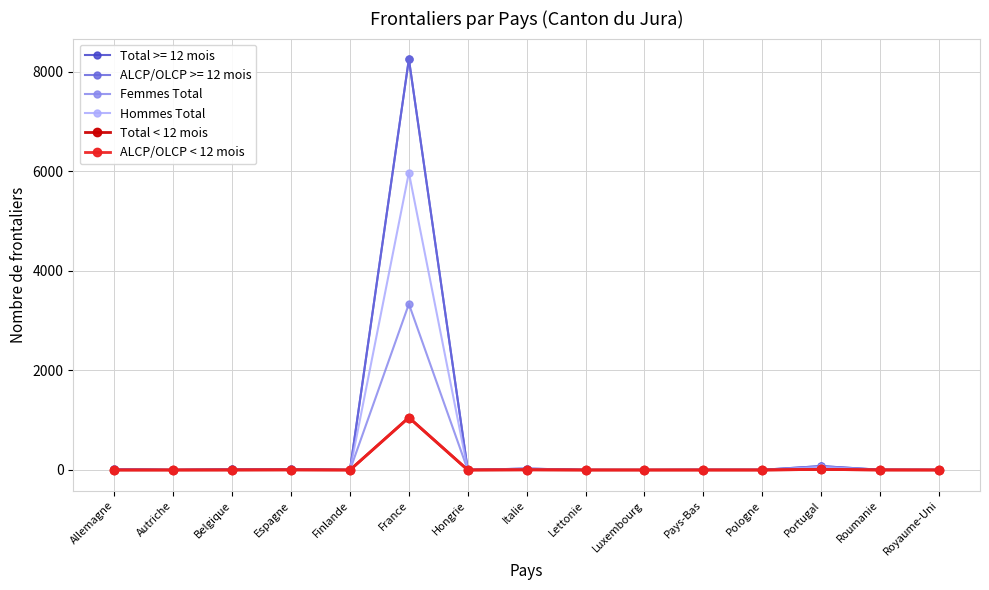

What is the label of the 2nd point from the left?

Autriche